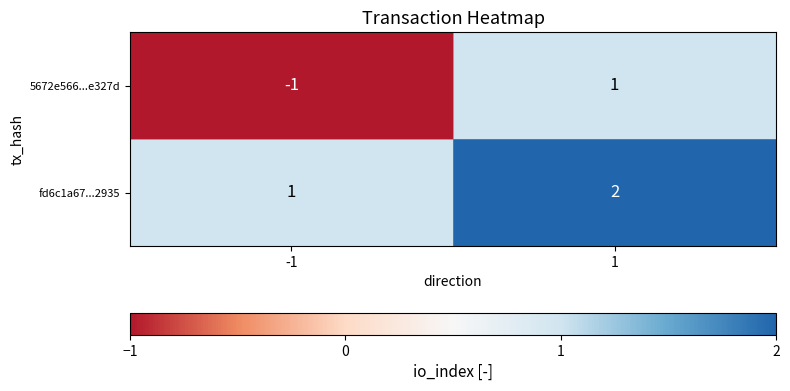

True or false: fd6c1a67...2935 has a value of 2 at 1.

True